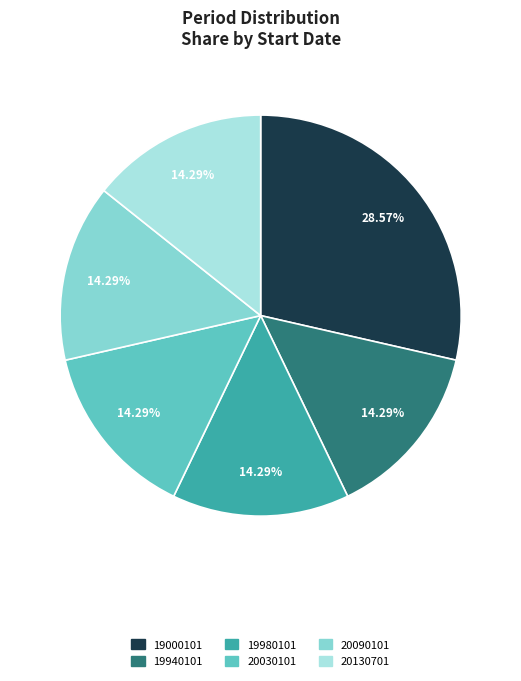

Is there a majority slice in this chart?

No